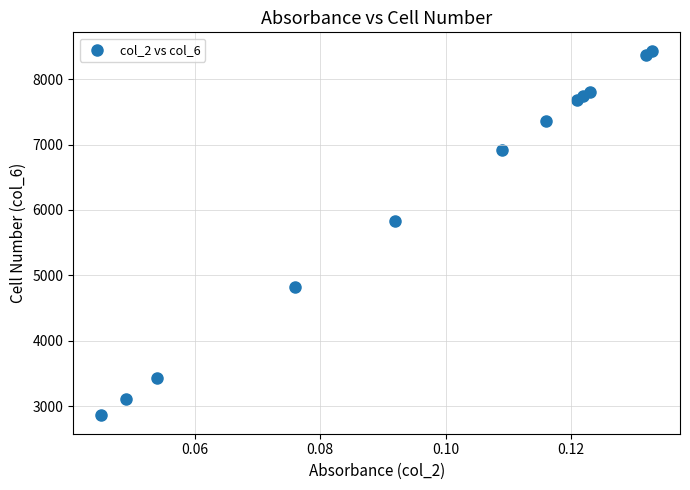

What Y value in the scatter plot is closest to 5647?

5837.6